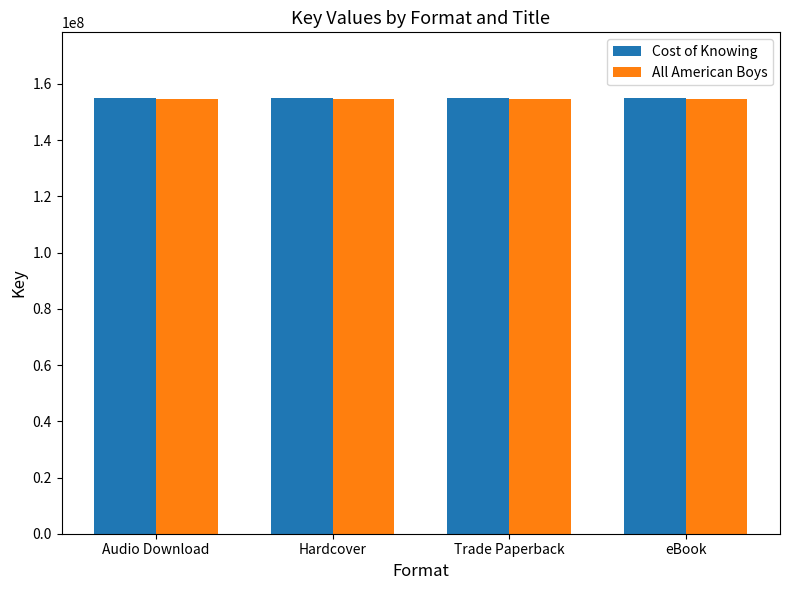

What is the greatest value displayed?

155097915